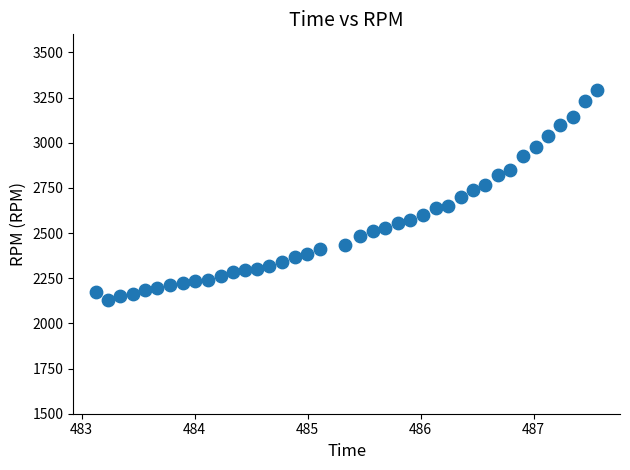

What is the range of Y values (max minus min)?

1161